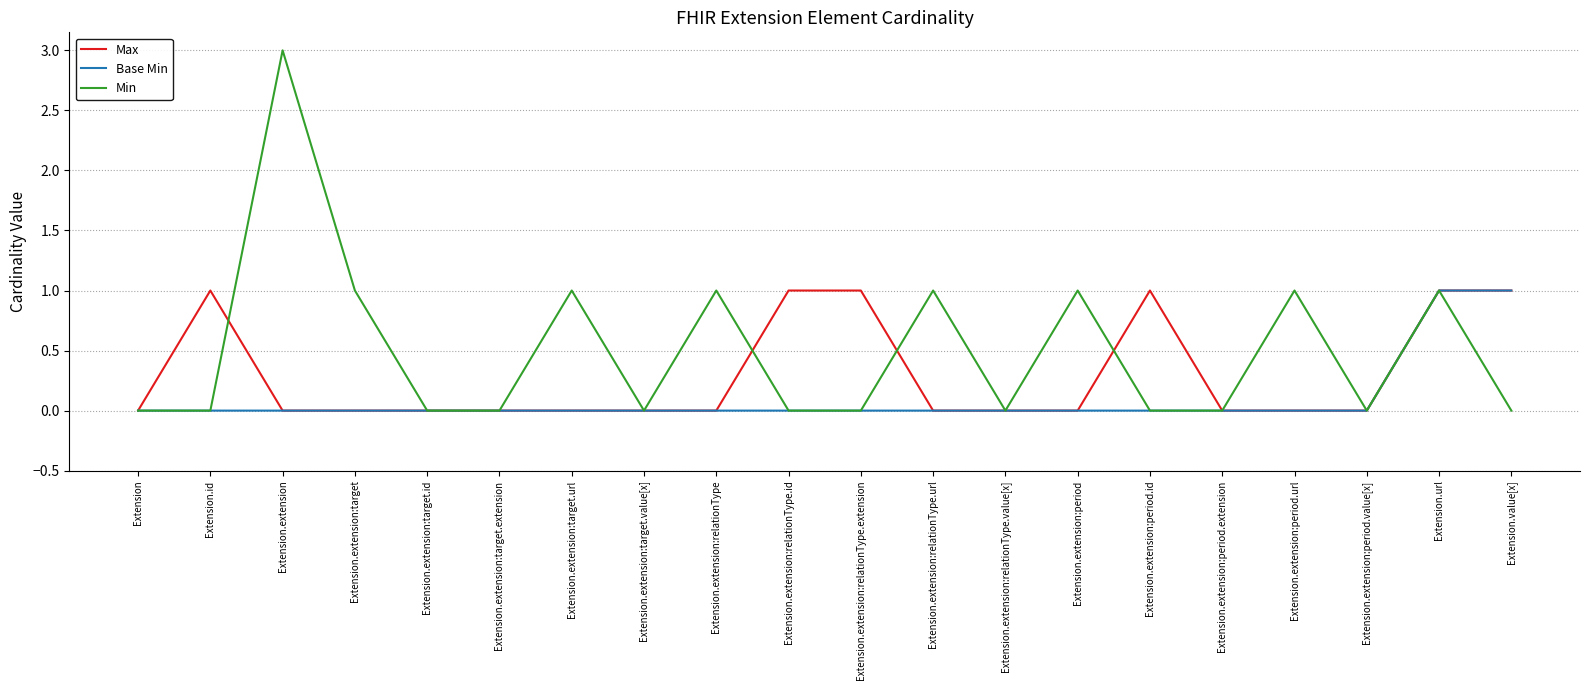

Is this an area chart (filled region under the line)?

No